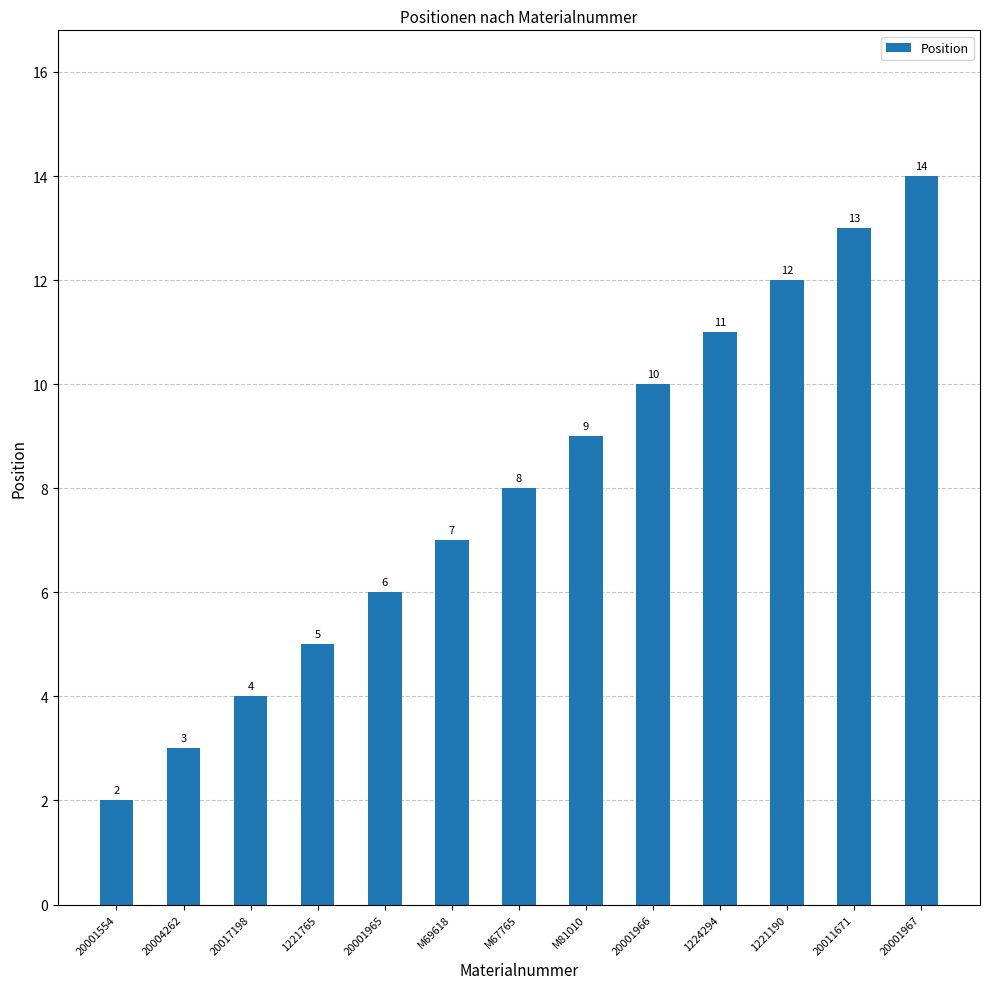

What is the greatest value displayed?

14